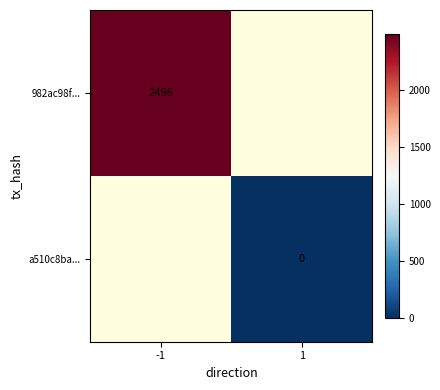

The value of 982ac98f... at -1 is 613. True or false?

False